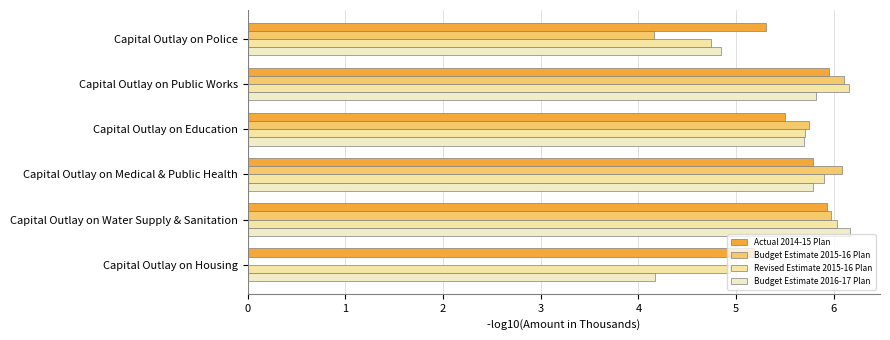

Reading left to right, what are all the values shown in this chart?

Actual 2014-15 Plan: 5.3	6.0	5.5	5.8	5.9	5.2
Budget Estimate 2015-16 Plan: 4.2	6.1	5.7	6.1	6.0	0.0
Revised Estimate 2015-16 Plan: 4.7	6.2	5.7	5.9	6.0	4.9
Budget Estimate 2016-17 Plan: 4.8	5.8	5.7	5.8	6.2	4.2